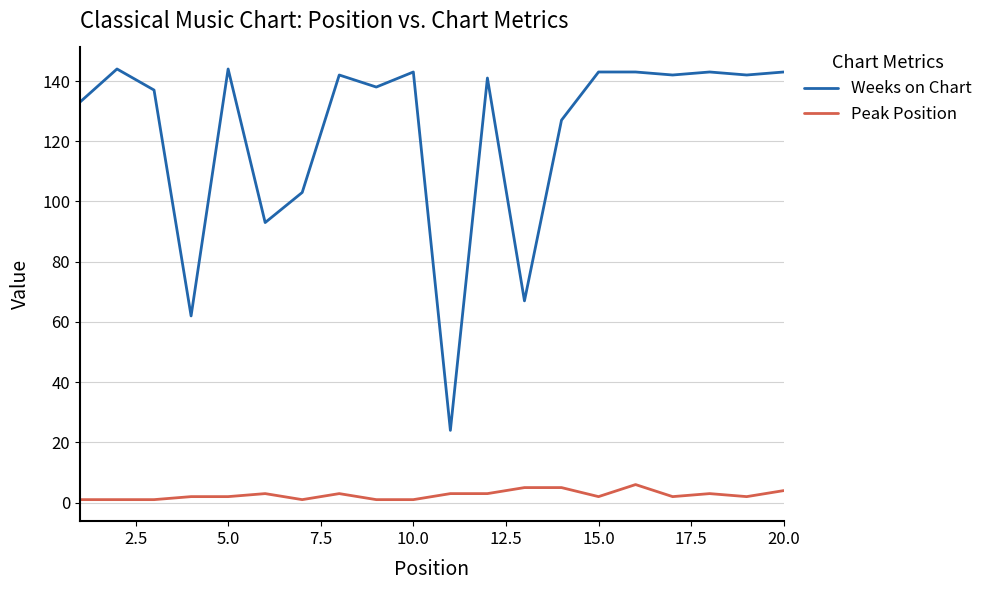

True or false: Peak Position and Weeks on Chart cross at least once.

False